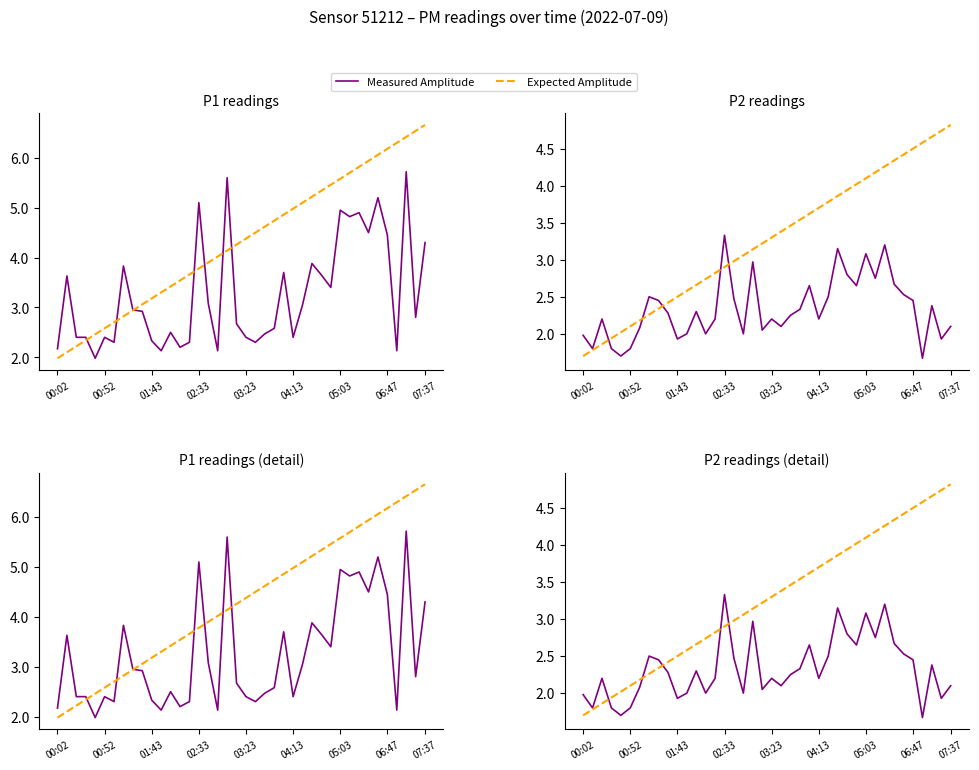

What is the value of the Measured Amplitude point at the 34th from the left?

2.7